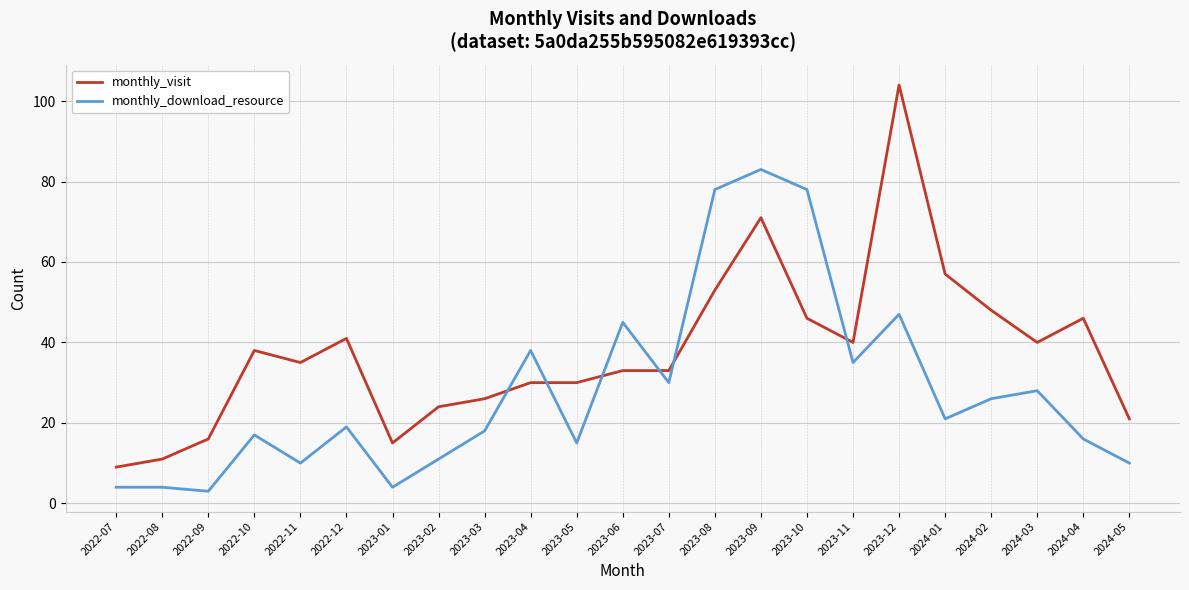

Does the chart display data point markers on the line(s)?

No